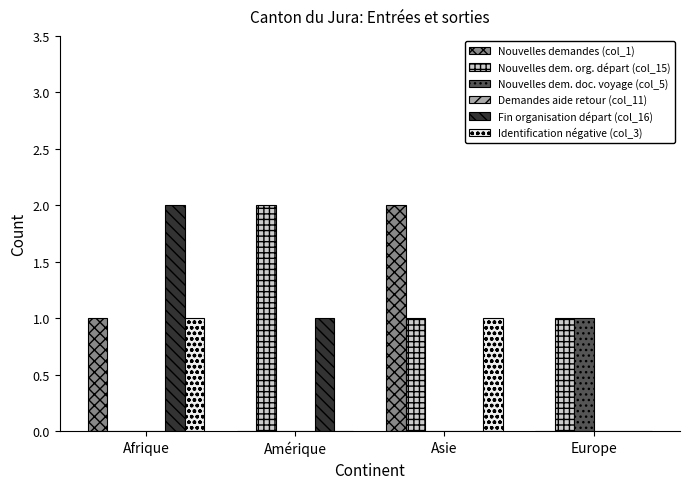

How many groups of bars are there?

4